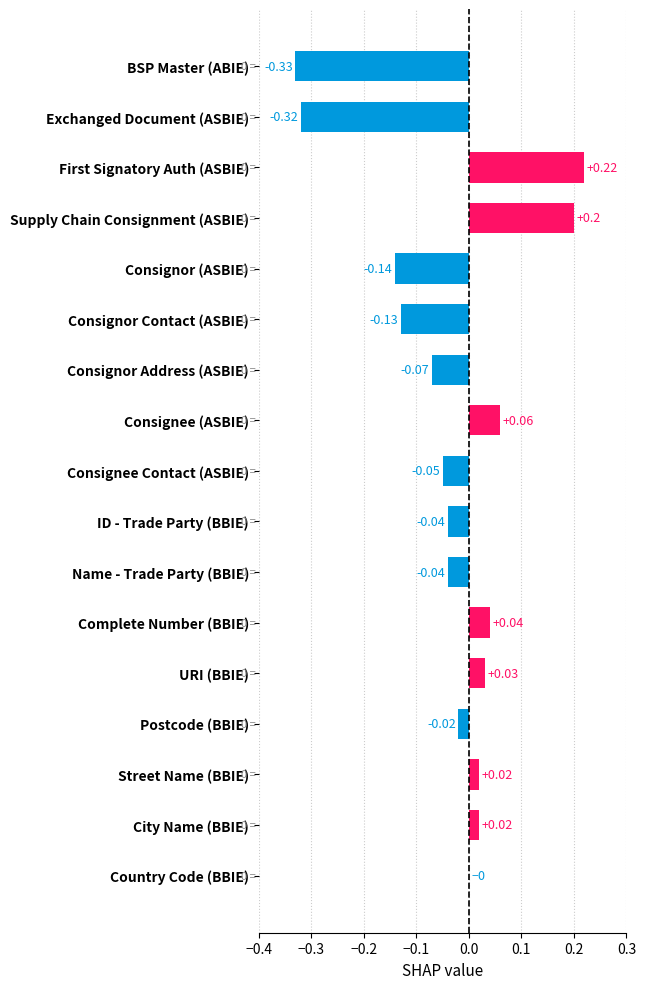

What is the change in value from Exchanged Document (ASBIE) to Supply Chain Consignment (ASBIE)?

+0.5